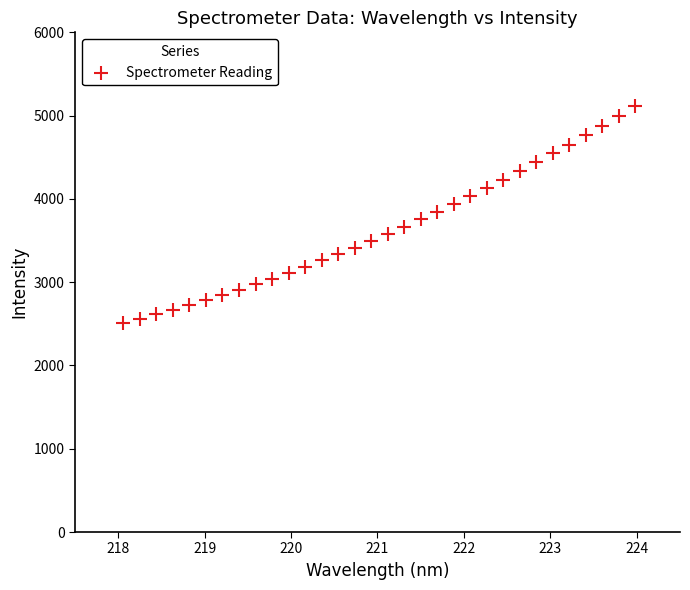

What is the range of Y values (max minus min)?

2606.3